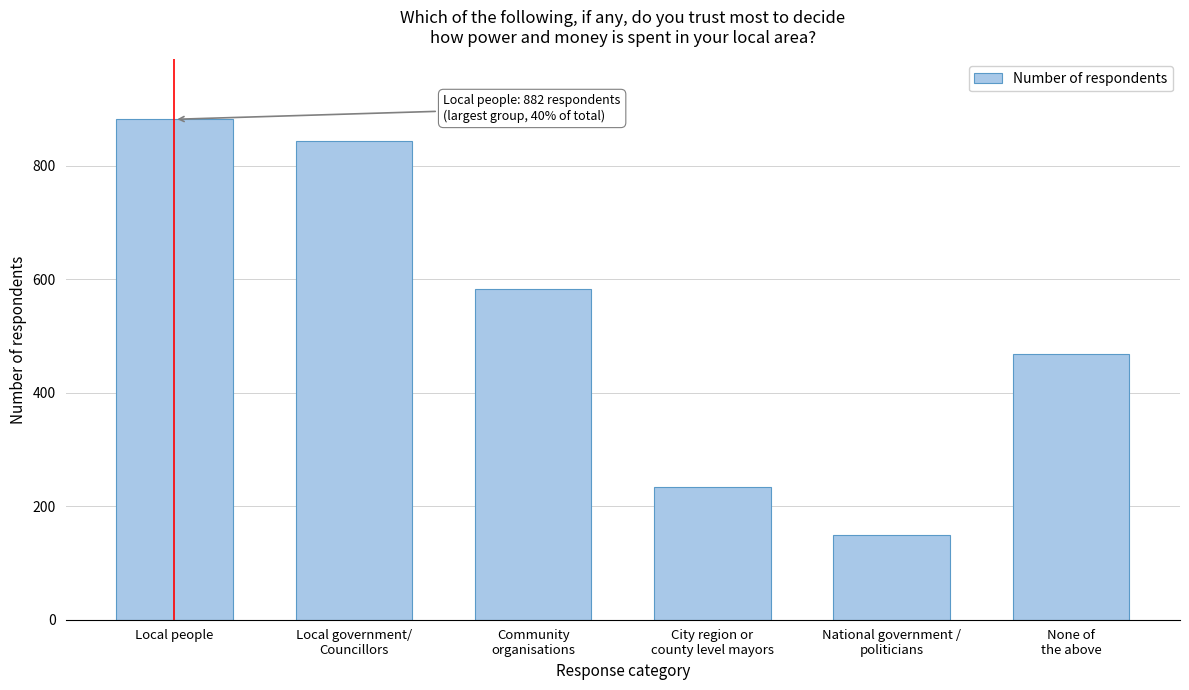

Reading left to right, transcribe all the data shown in this chart.

882	843	583	234	150	468